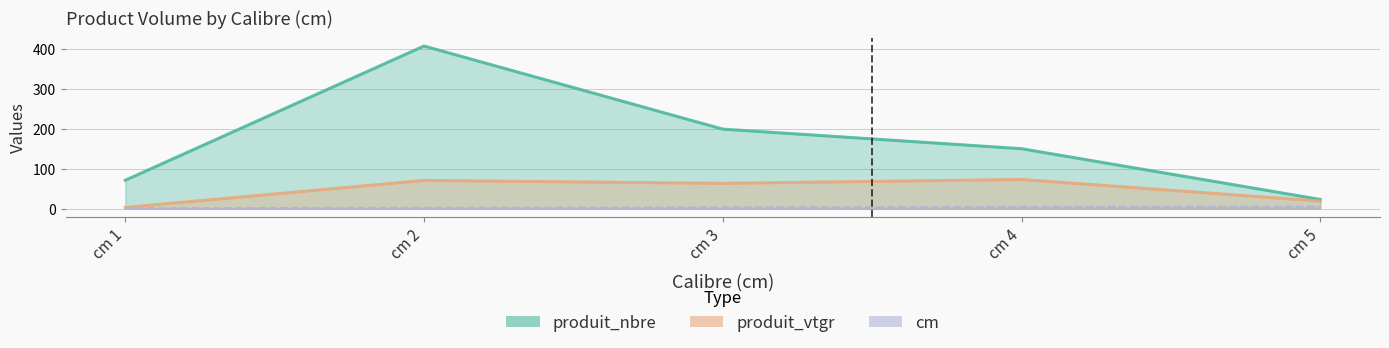

List the labels in order of produit_vtgr value, smallest first.

cm 1, cm 5, cm 3, cm 2, cm 4